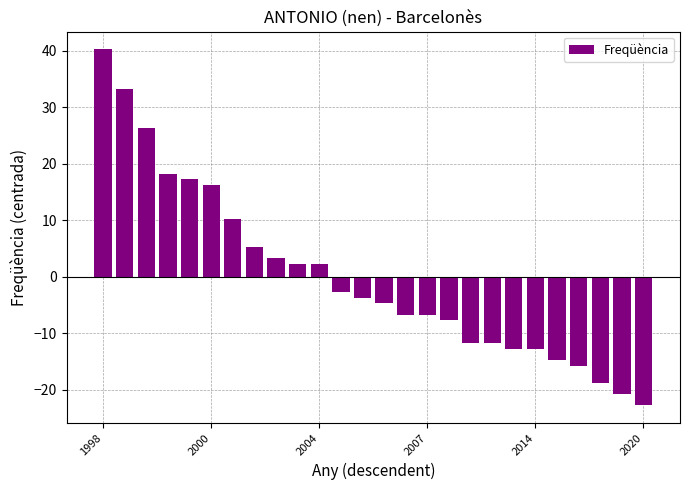

How many values are below zero?

15